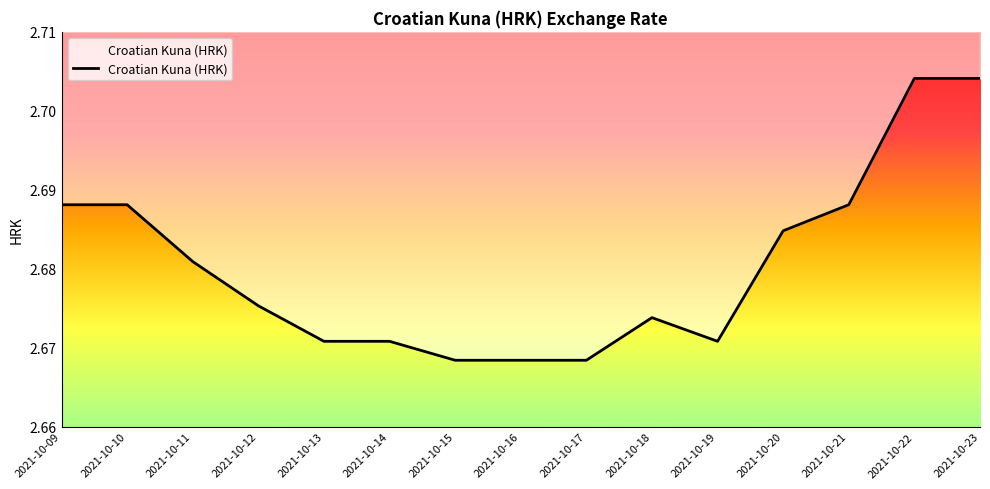

Where is the data nearest to the value 2?

2021-10-15